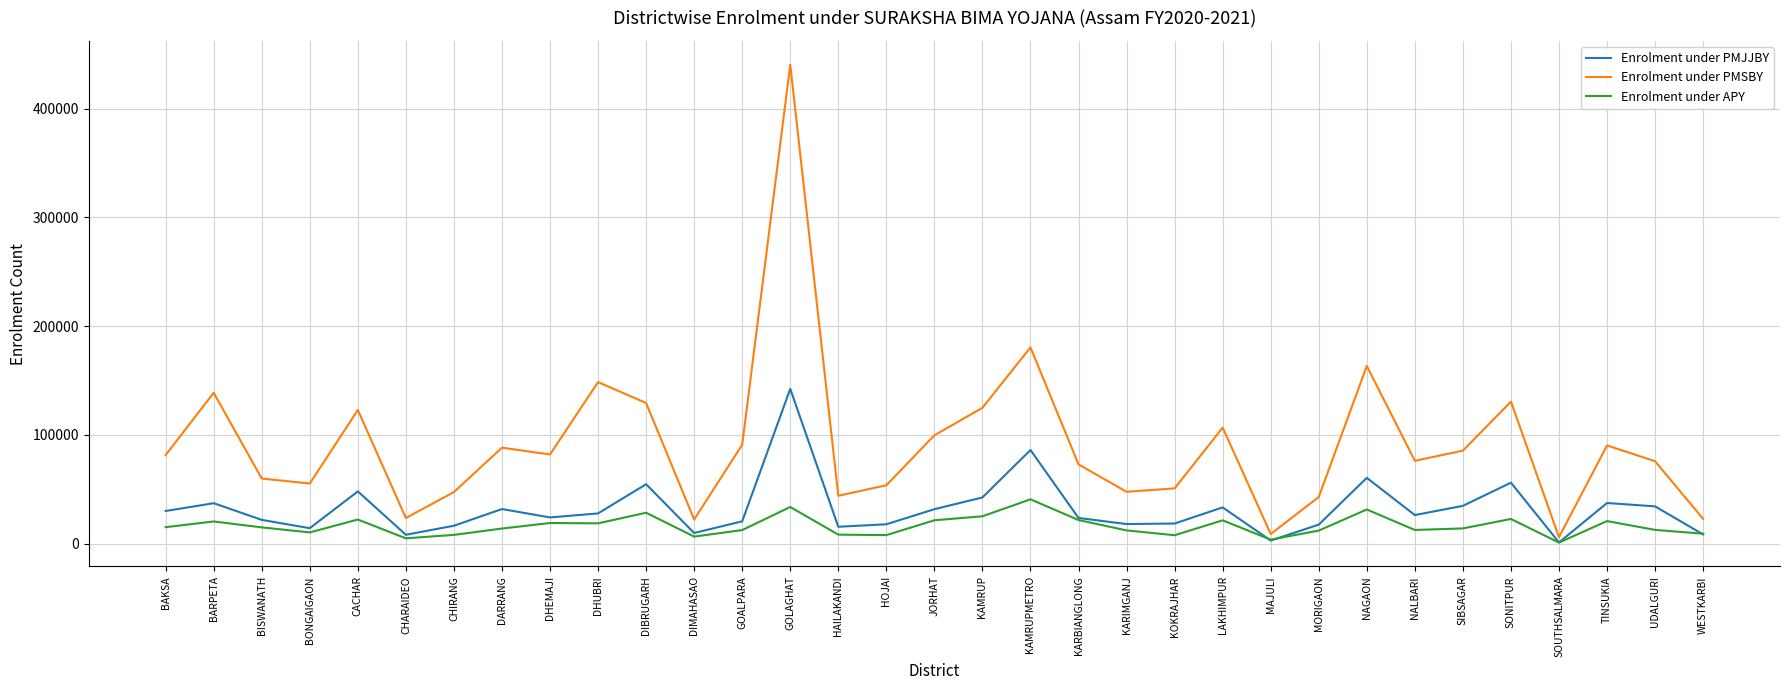

Which series ends up on top after the final intersection of Enrolment under APY and Enrolment under PMJJBY?

Enrolment under APY